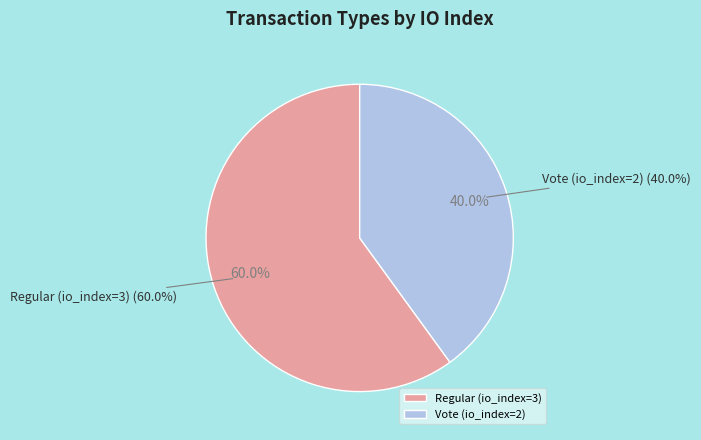

Is it true that Vote (io_index=2) is 33% of the pie?

False